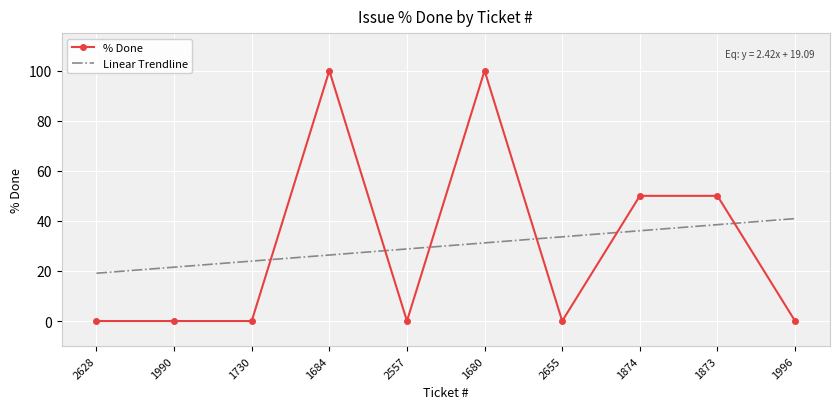

Read the Linear Trendline value at 2655.

33.6